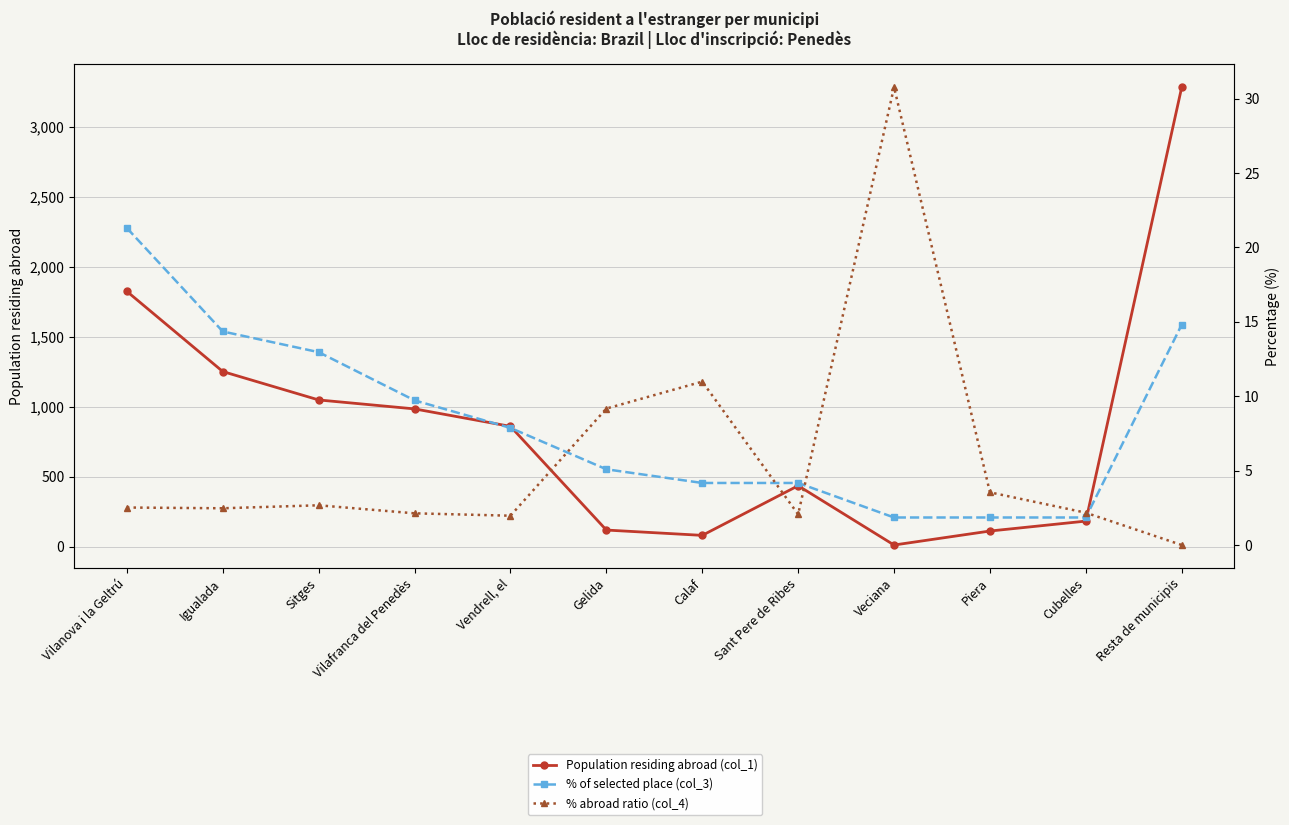

Where is the first local minimum for % abroad ratio (col_4)?

Igualada